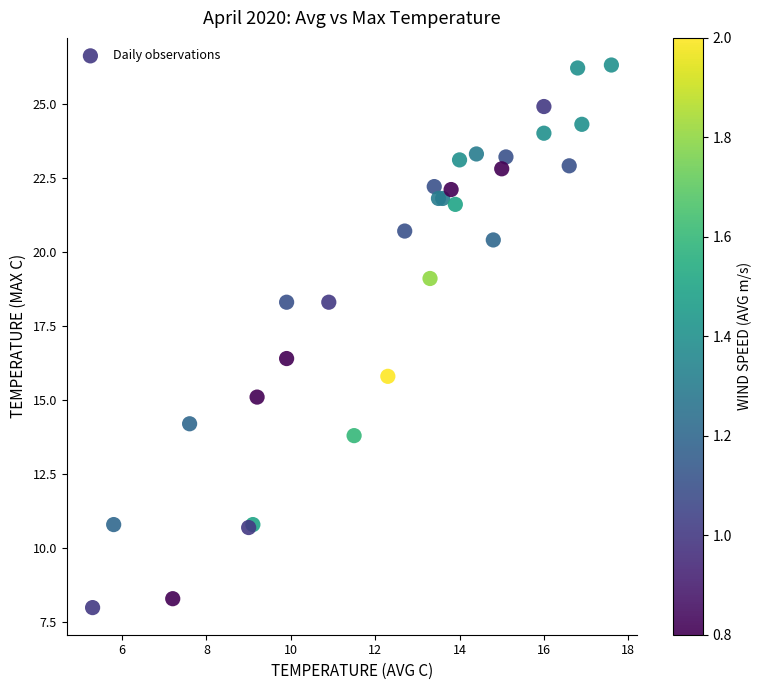

What Y value in the scatter plot is closest to 17?

16.4